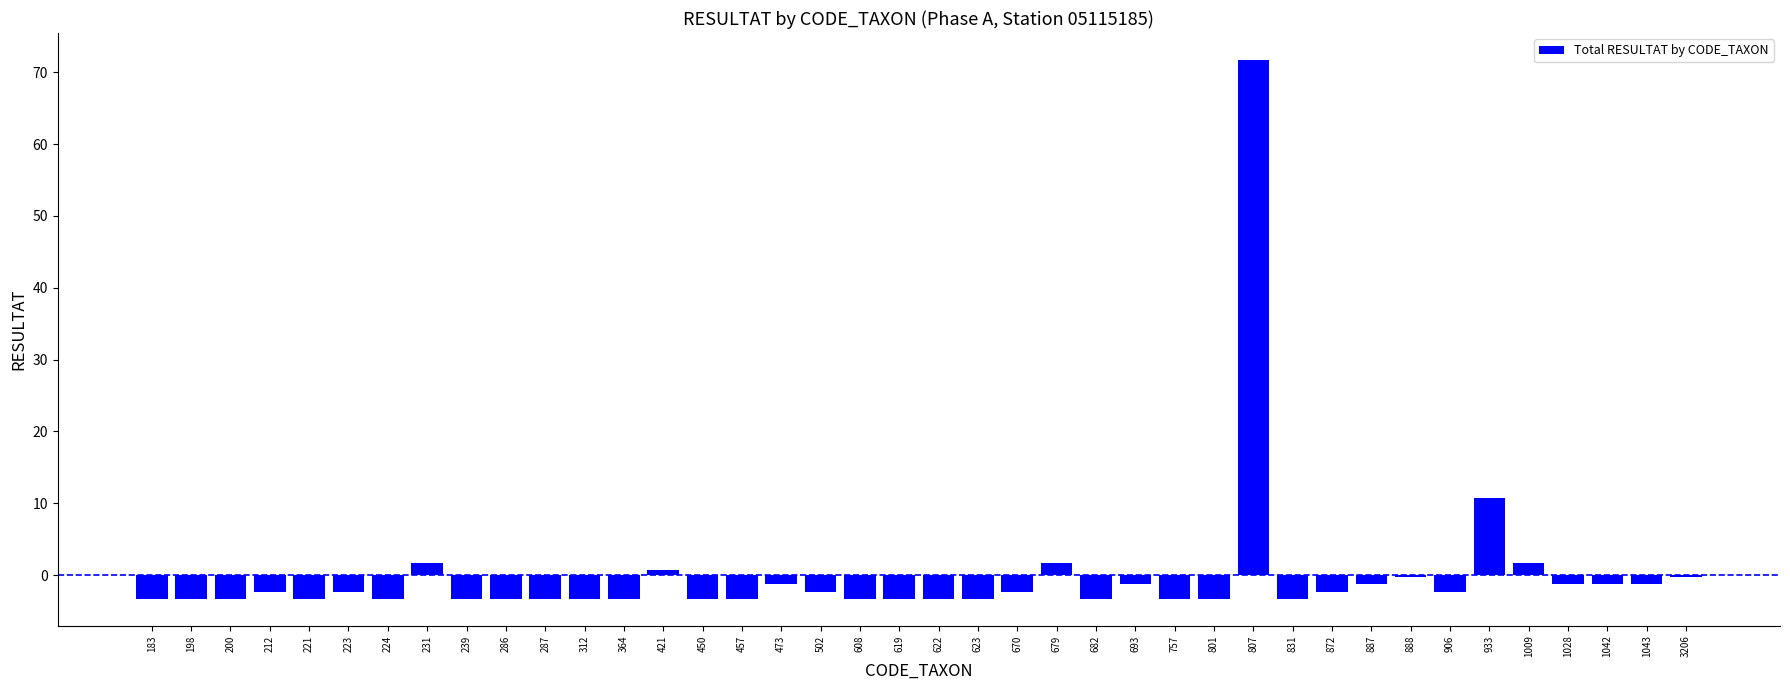

What is the value of the 23rd bar from the left?

-2.3